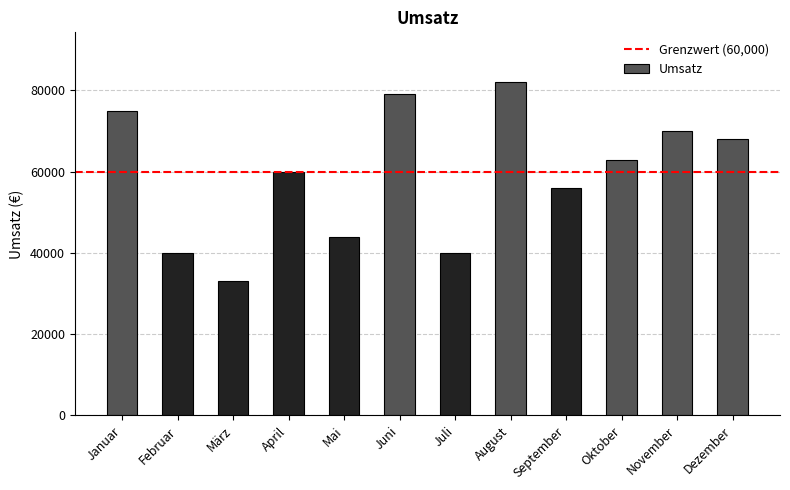

At which category does the chart reach its minimum across all series?

März